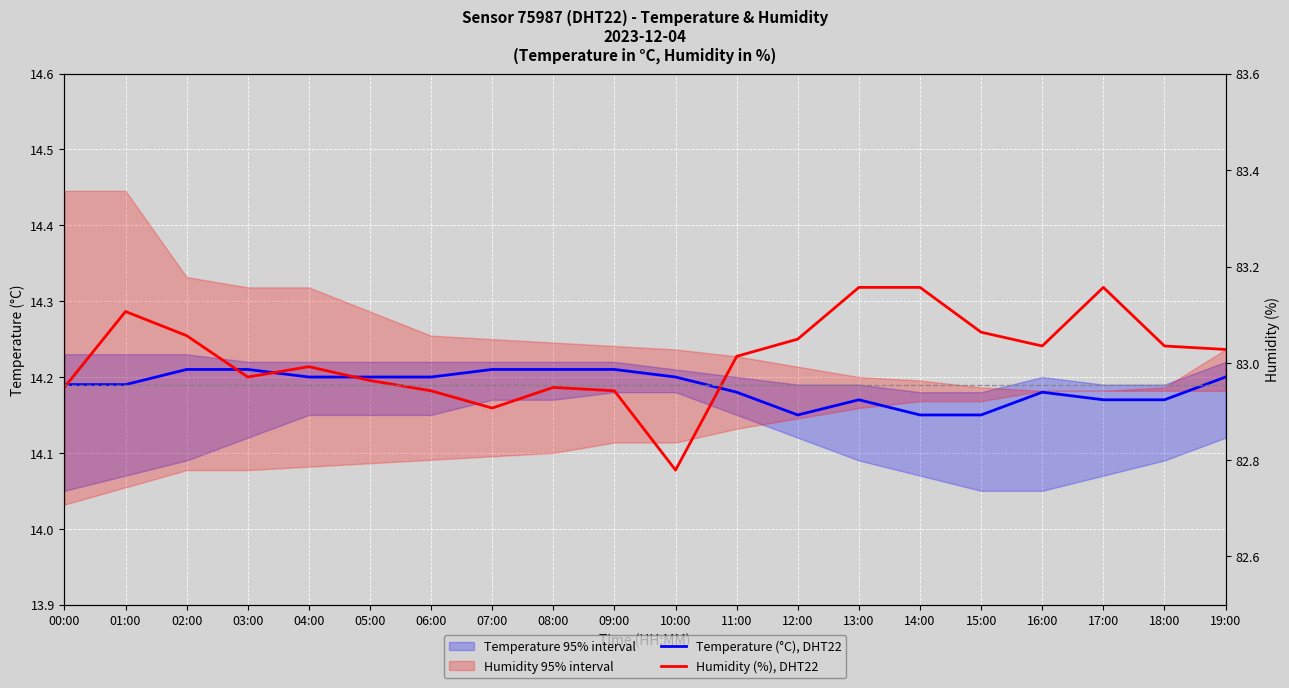

What is the label of the 19th point from the left?

18:00